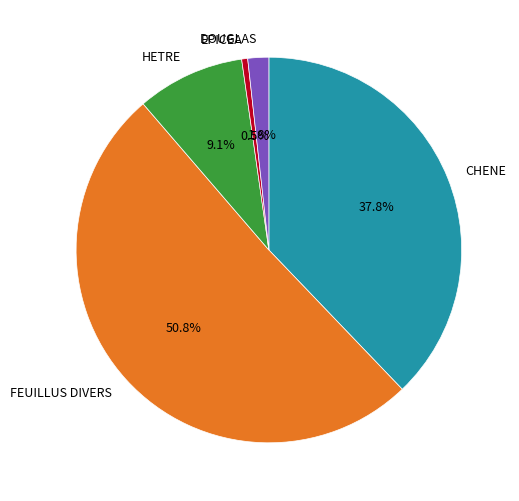

Which category accounts for the majority?

FEUILLUS DIVERS